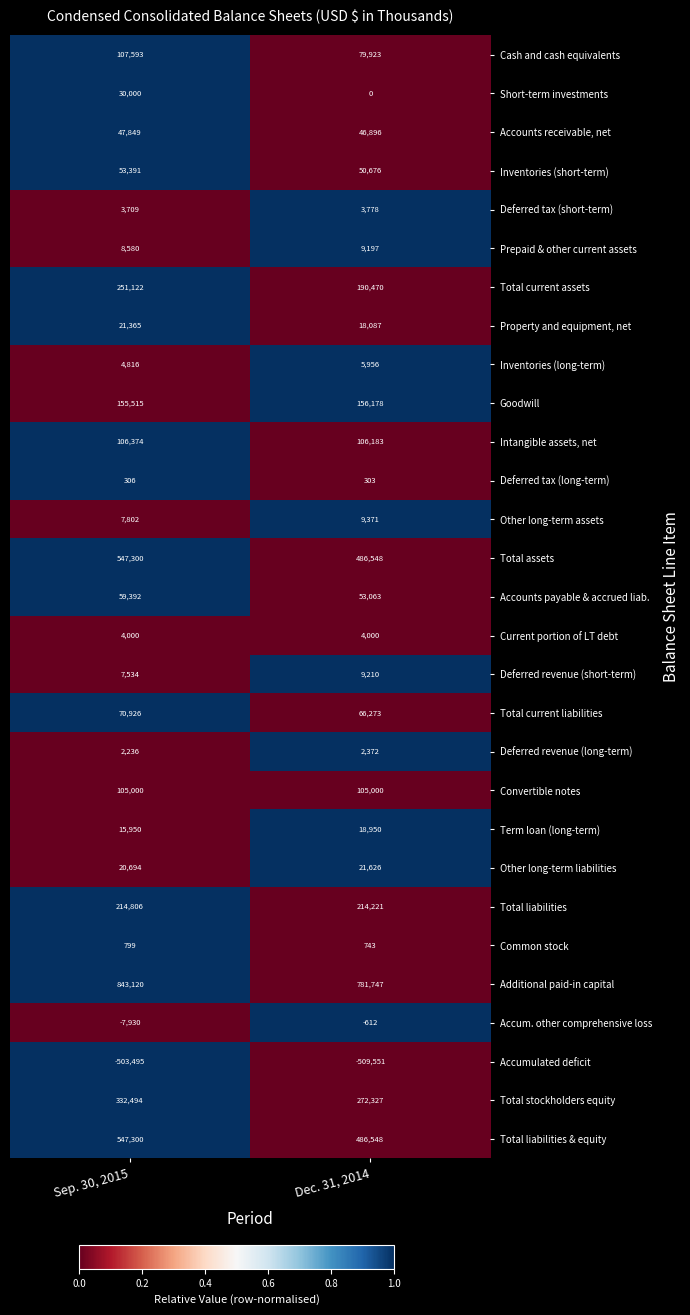

What is the total value across all series at Sep. 30, 2015?

3058548